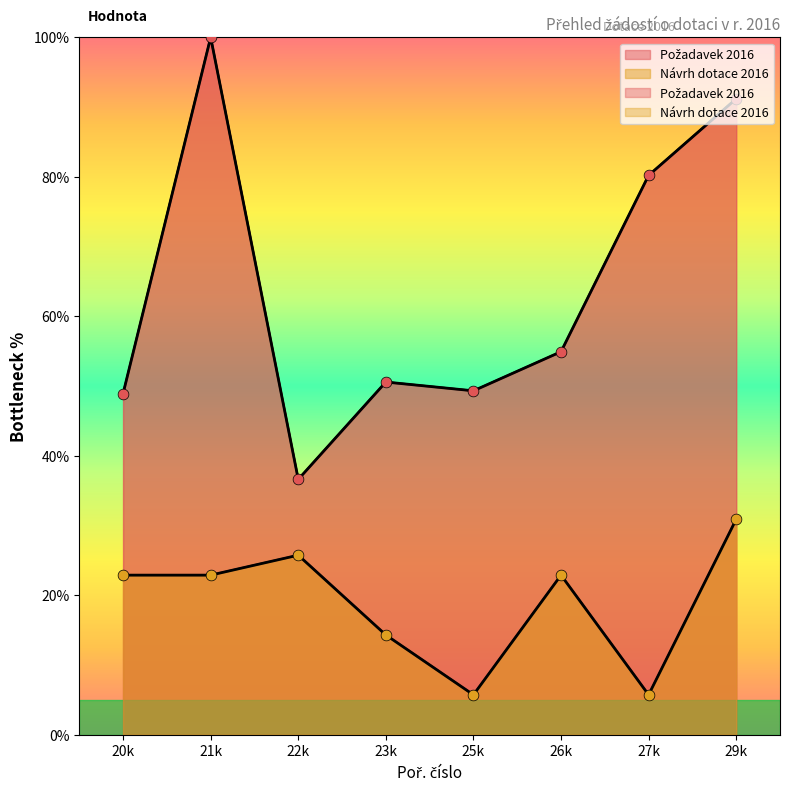

What is the total value across all series at 27k?

85.9